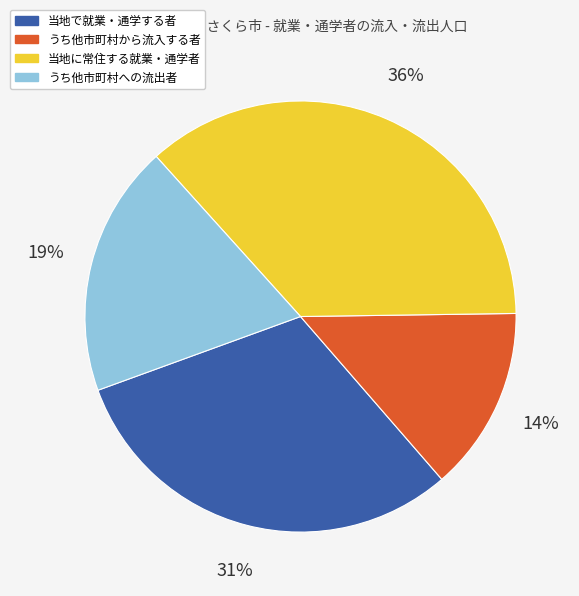

Is there any slice that represents more than half of the pie?

No